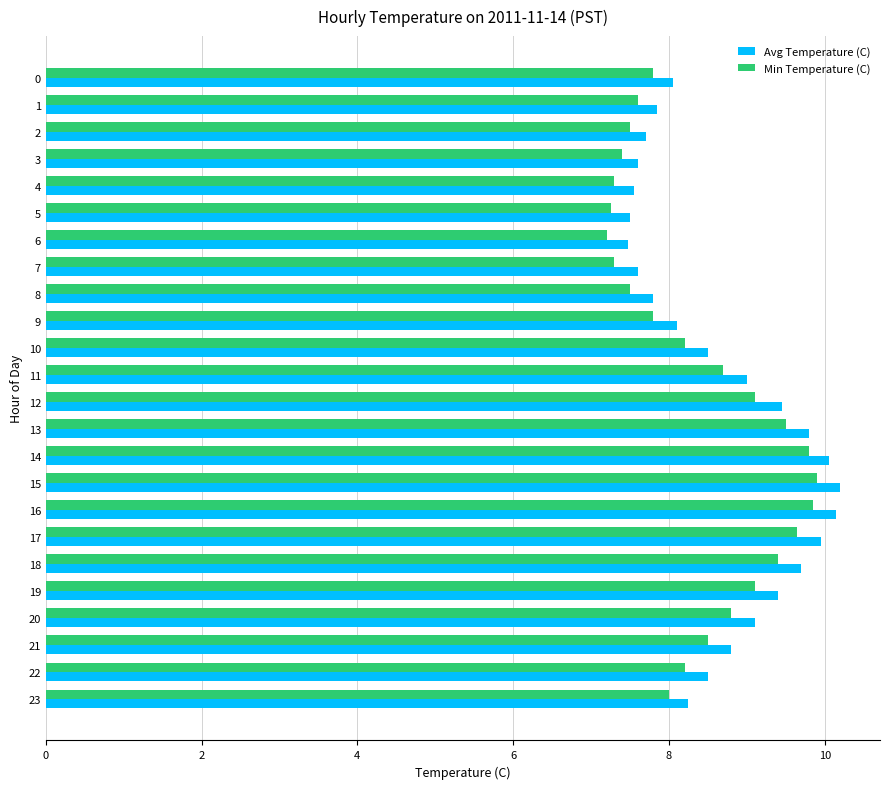

Which series has the largest total across all categories?

Avg Temperature (C)